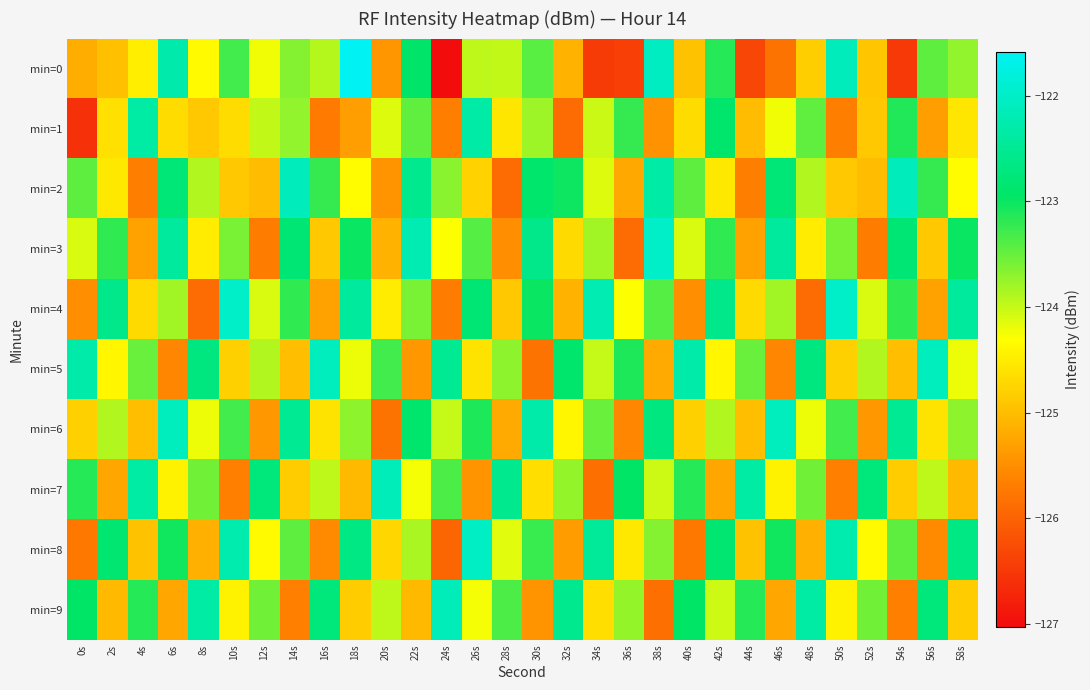

At how many categories does at least one series exceed -123?

30